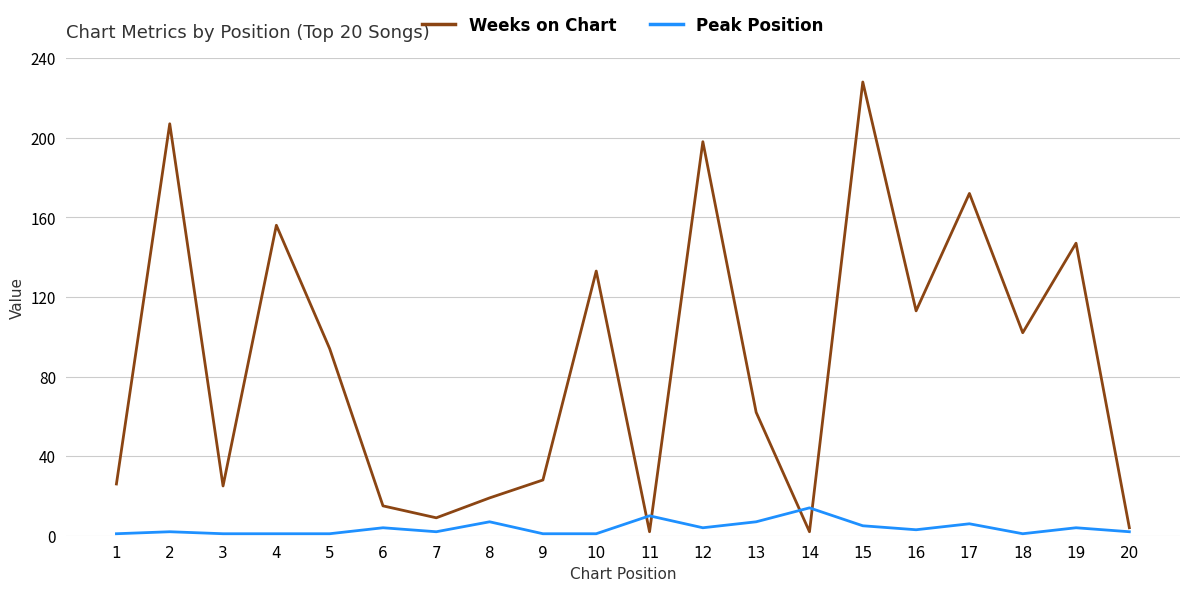

How many times do Peak Position and Weeks on Chart cross each other?

4